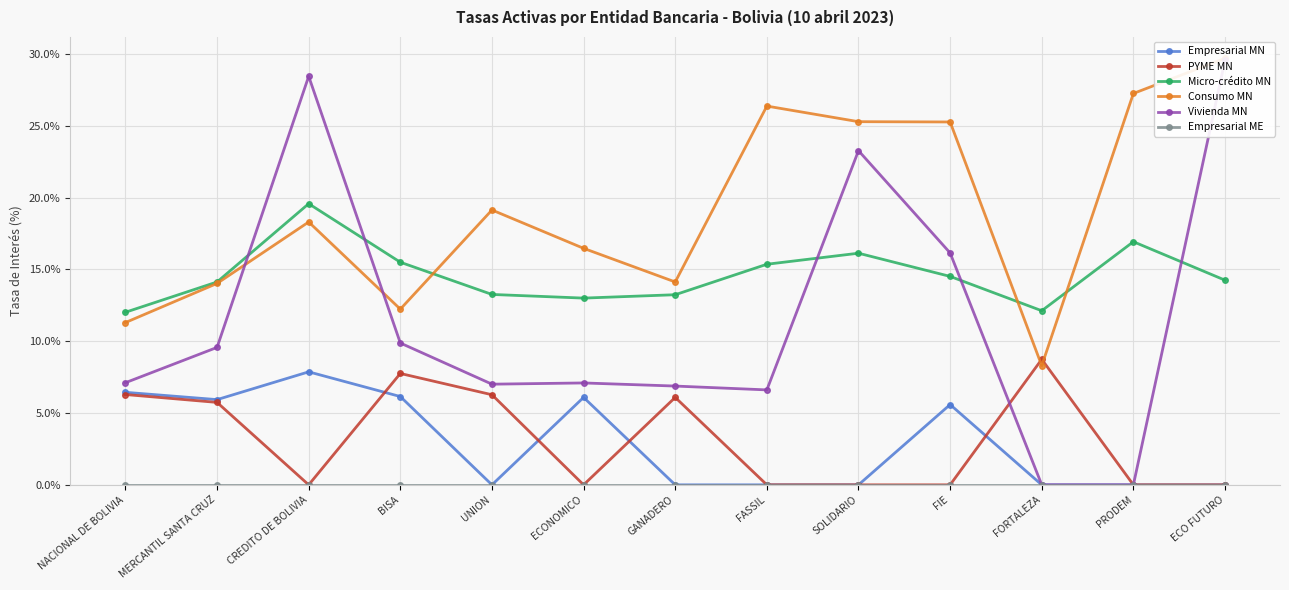

True or false: PYME MN has more than 2 points higher than both neighbors.

True